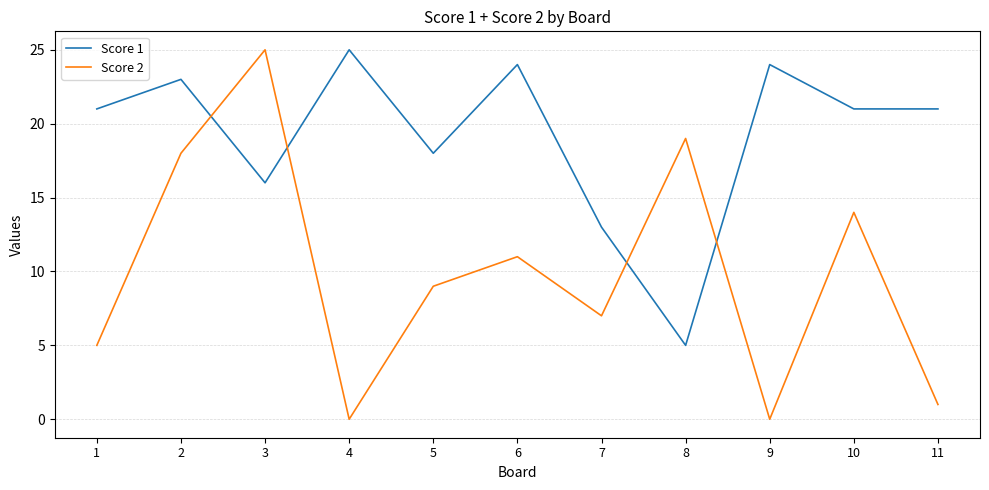

Where is the first local maximum for Score 2?

3